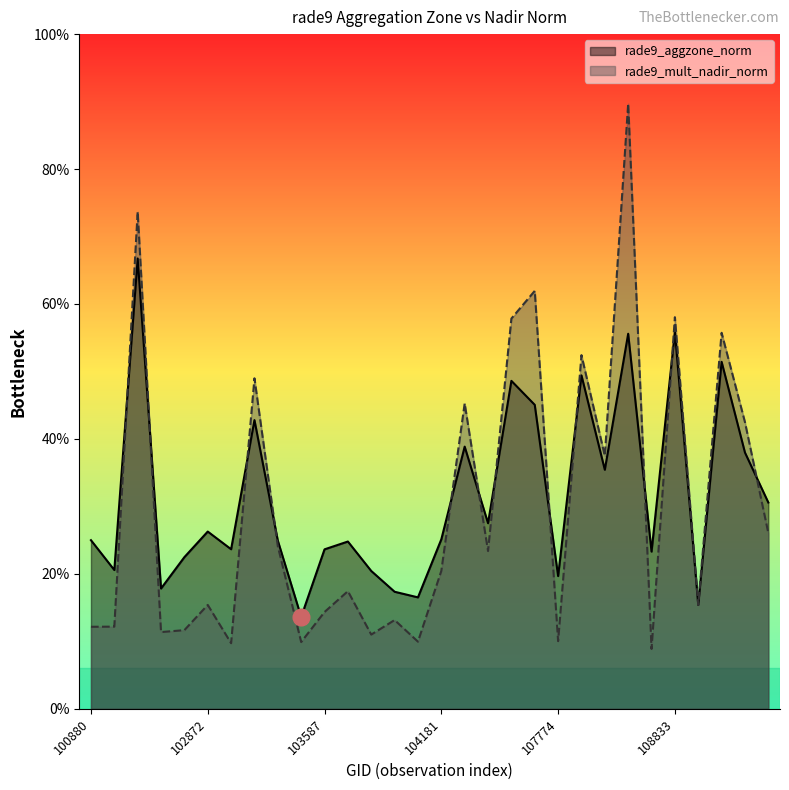

Which category has the highest value in the rade9_mult_nadir_norm series?

108486